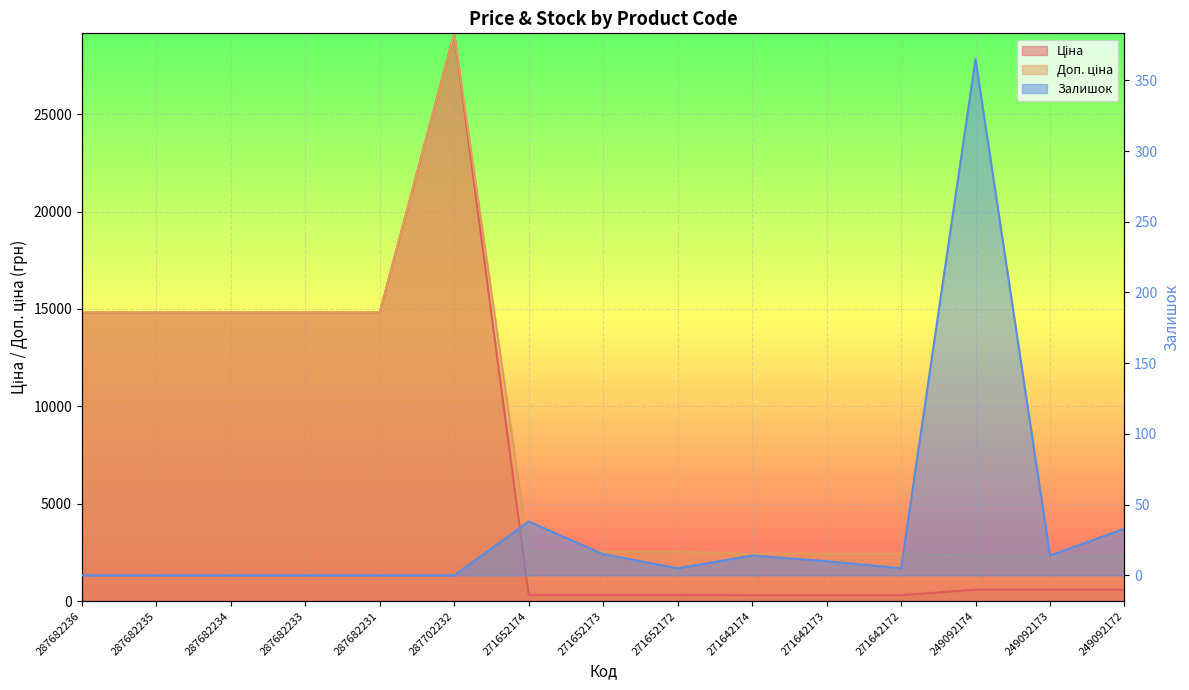

Read the Доп. ціна value at 287702232.

29152.3